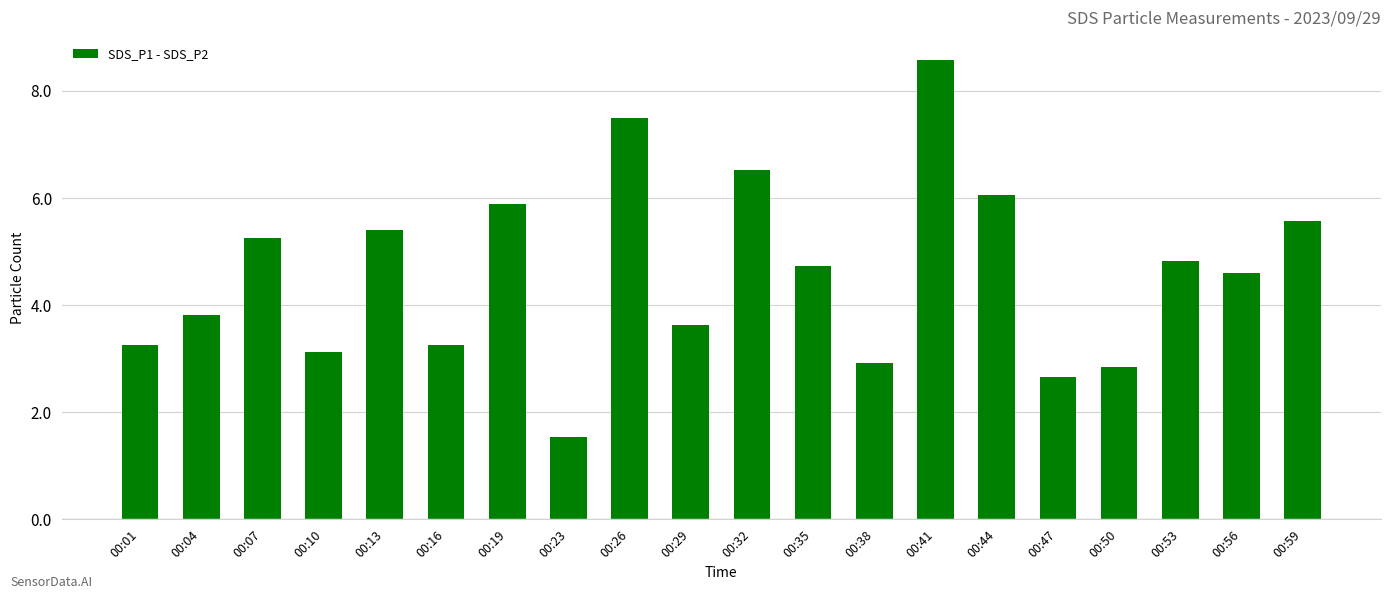

True or false: the data shows 3.6 at 00:29.

True